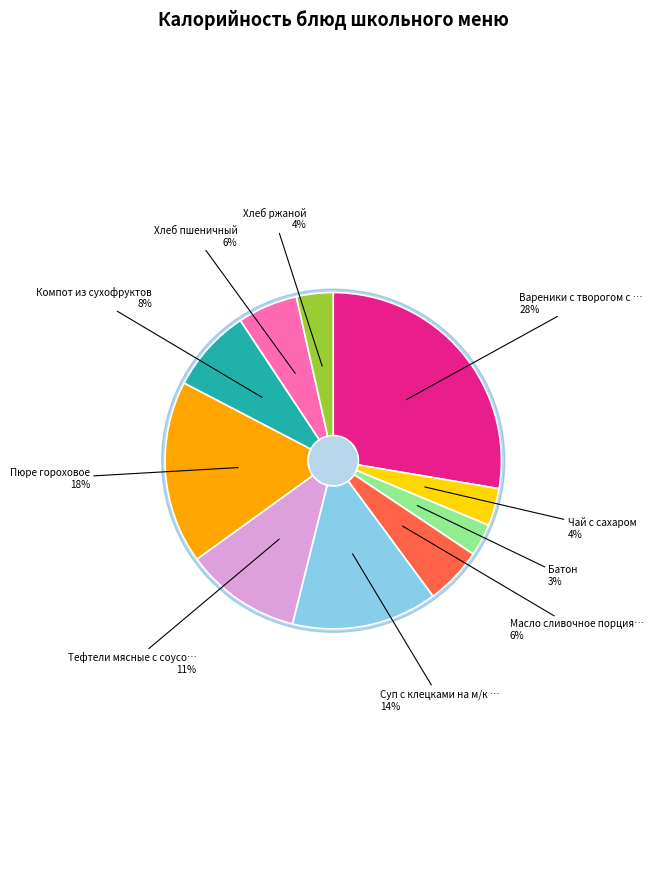

Count the number of slices in the pie.

10